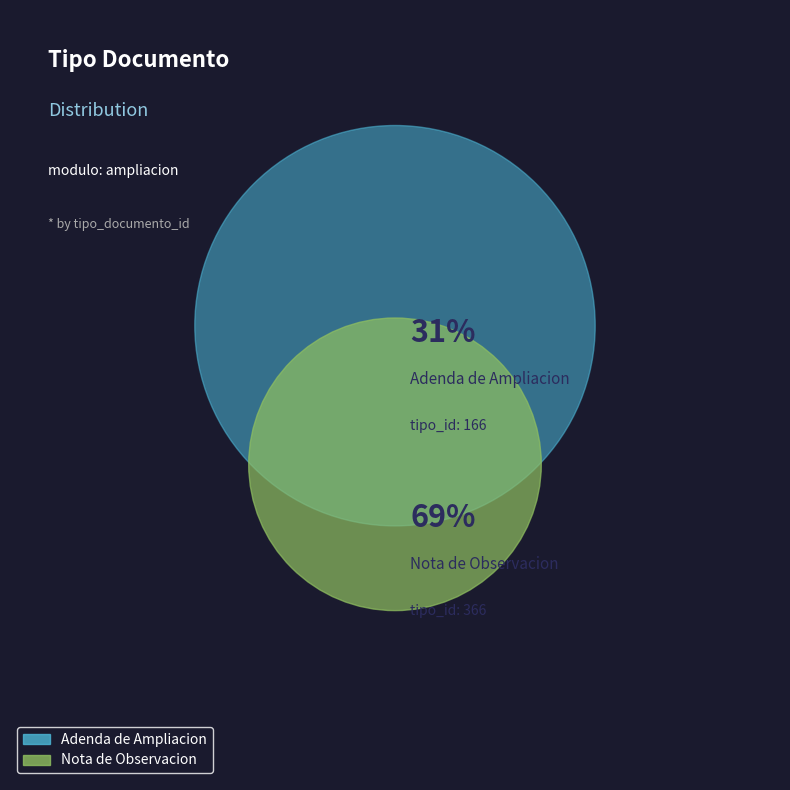

Approximately how many times larger is the value at Adenda de Ampliacion compared to Nota de Observacion?

0.5